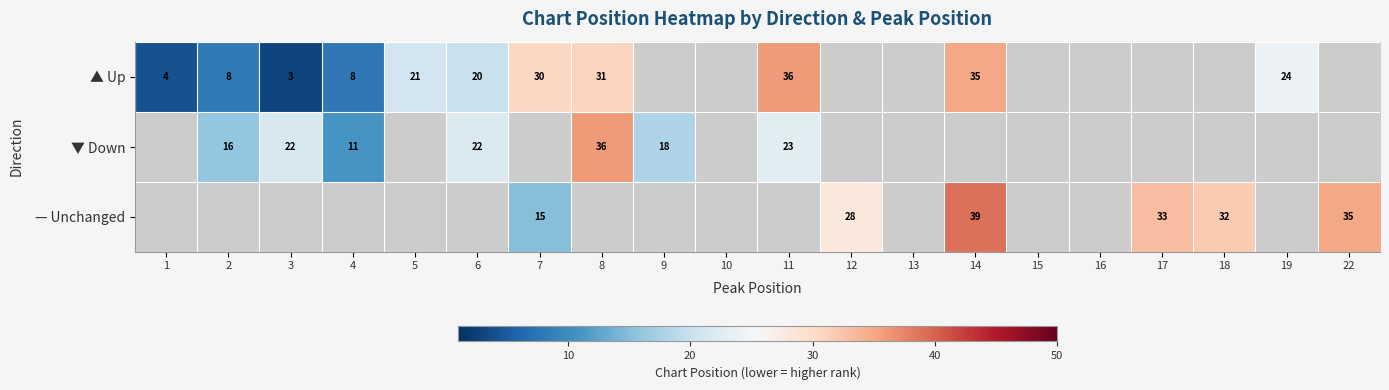

The value of ▲ Up at 3 is 4.6. True or false?

False